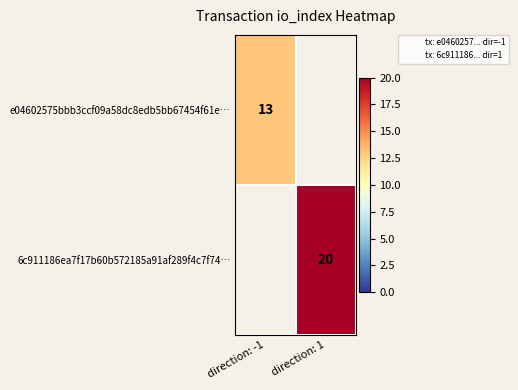

Is it true that 6c911186ea7f17b60b572185a91af289f4c7f74… equals 20.0 at direction: 1?

True